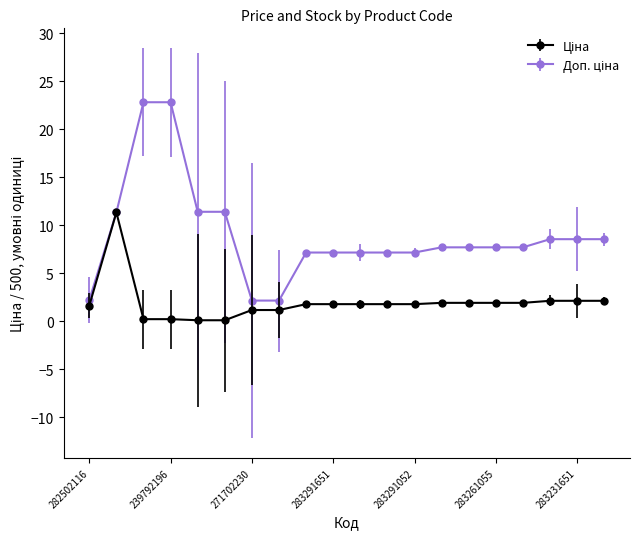

At how many categories does at least one series exceed 4?

17